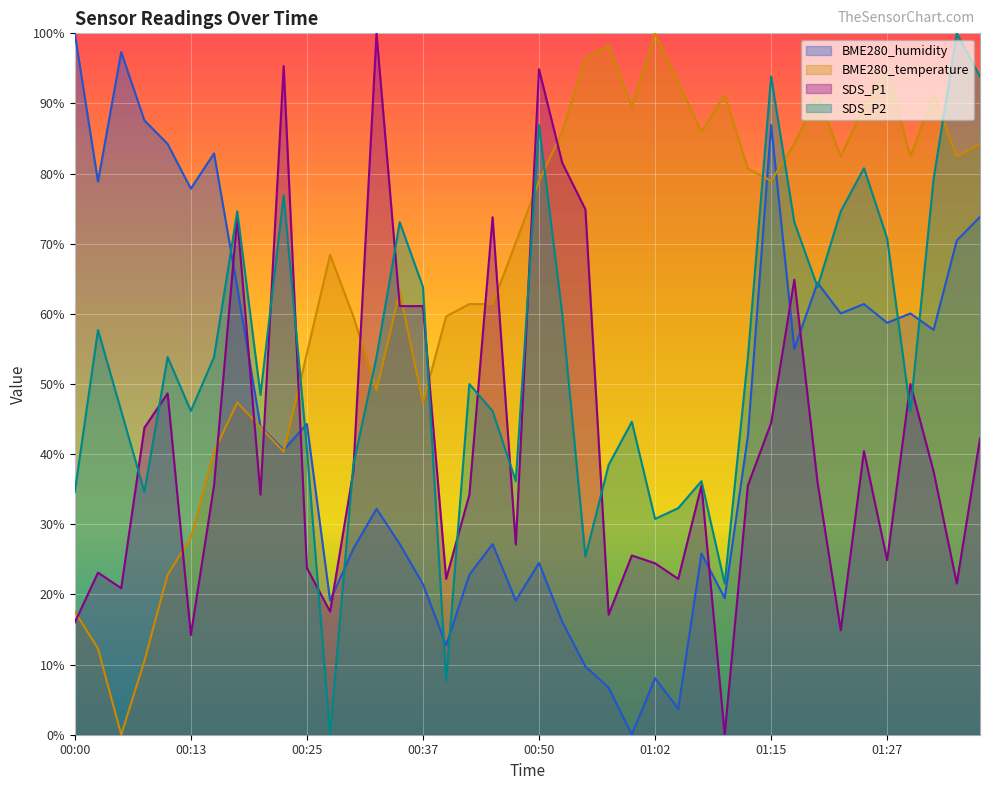

What is the label of the 17th point from the left?

00:40